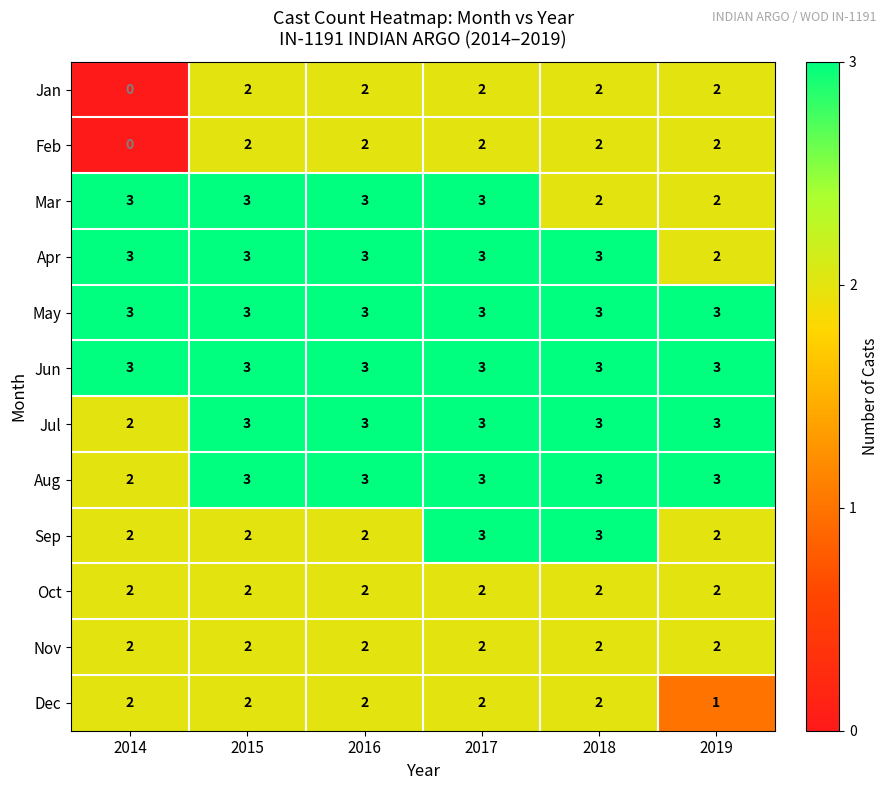

What is the total value across all series at 2019?

27